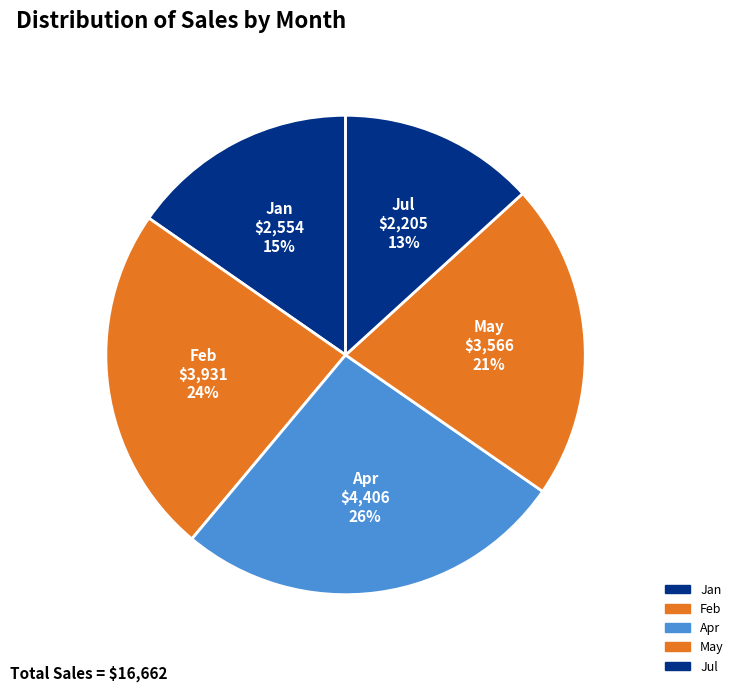

The Feb slice represents 24% of the pie. True or false?

True